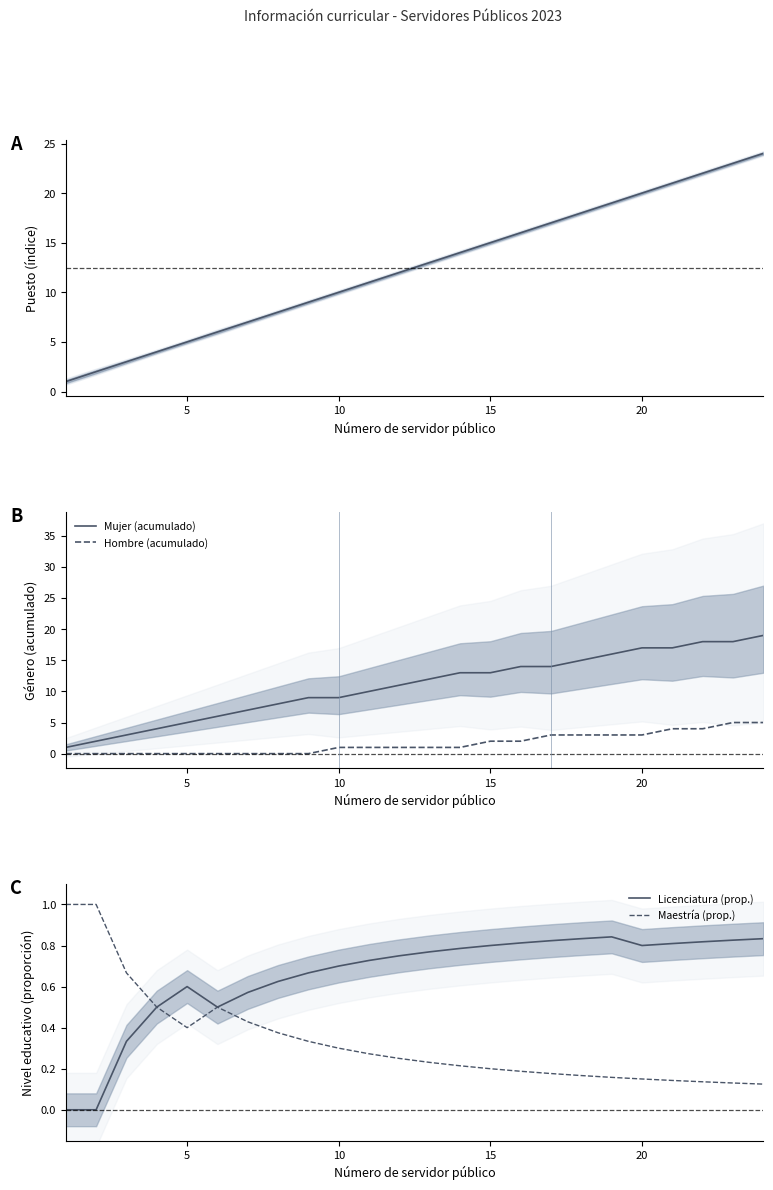

Reading left to right, extract all data points from this chart.

Denominación de puesto: 1.0	2.0	3.0	4.0	5.0	6.0	7.0	8.0	9.0	10.0	11.0	12.0	13.0	14.0	15.0	16.0	17.0	18.0	19.0	20.0	21.0	22.0	23.0	24.0
Mujer (acumulado): 1.0	2.0	3.0	4.0	5.0	6.0	7.0	8.0	9.0	9.0	10.0	11.0	12.0	13.0	13.0	14.0	14.0	15.0	16.0	17.0	17.0	18.0	18.0	19.0
Hombre (acumulado): 0.0	0.0	0.0	0.0	0.0	0.0	0.0	0.0	0.0	1.0	1.0	1.0	1.0	1.0	2.0	2.0	3.0	3.0	3.0	3.0	4.0	4.0	5.0	5.0
Licenciatura (prop.): 0.0	0.0	0.3	0.5	0.6	0.5	0.6	0.6	0.7	0.7	0.7	0.8	0.8	0.8	0.8	0.8	0.8	0.8	0.8	0.8	0.8	0.8	0.8	0.8
Maestría (prop.): 1.0	1.0	0.7	0.5	0.4	0.5	0.4	0.4	0.3	0.3	0.3	0.2	0.2	0.2	0.2	0.2	0.2	0.2	0.2	0.1	0.1	0.1	0.1	0.1